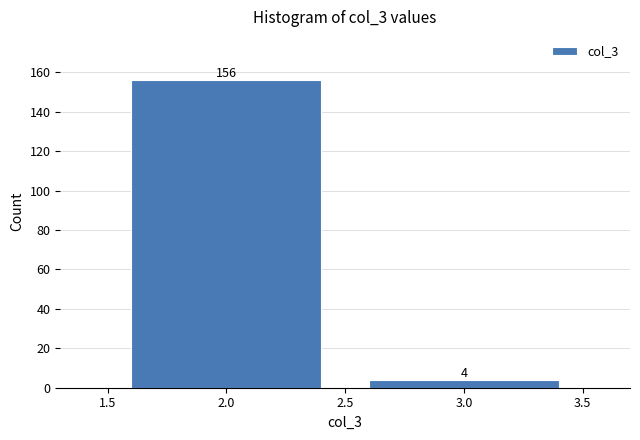

What is the height of the bar covering 2.5 to 3.5 on the x-axis?

4